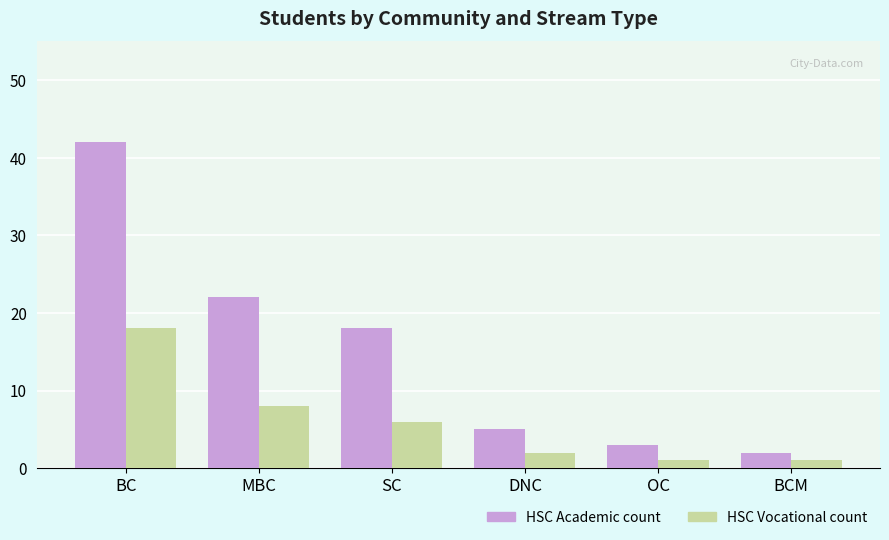

List the series in order of their overall mean, lowest first.

HSC Vocational count, HSC Academic count